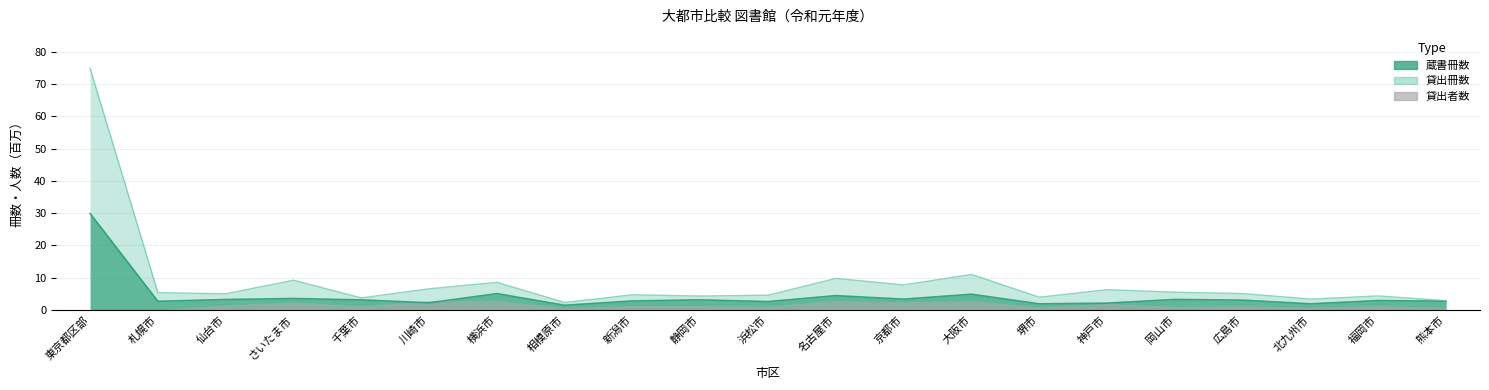

What is the difference between the maximum and minimum values in the 蔵書冊数 series?

28.4